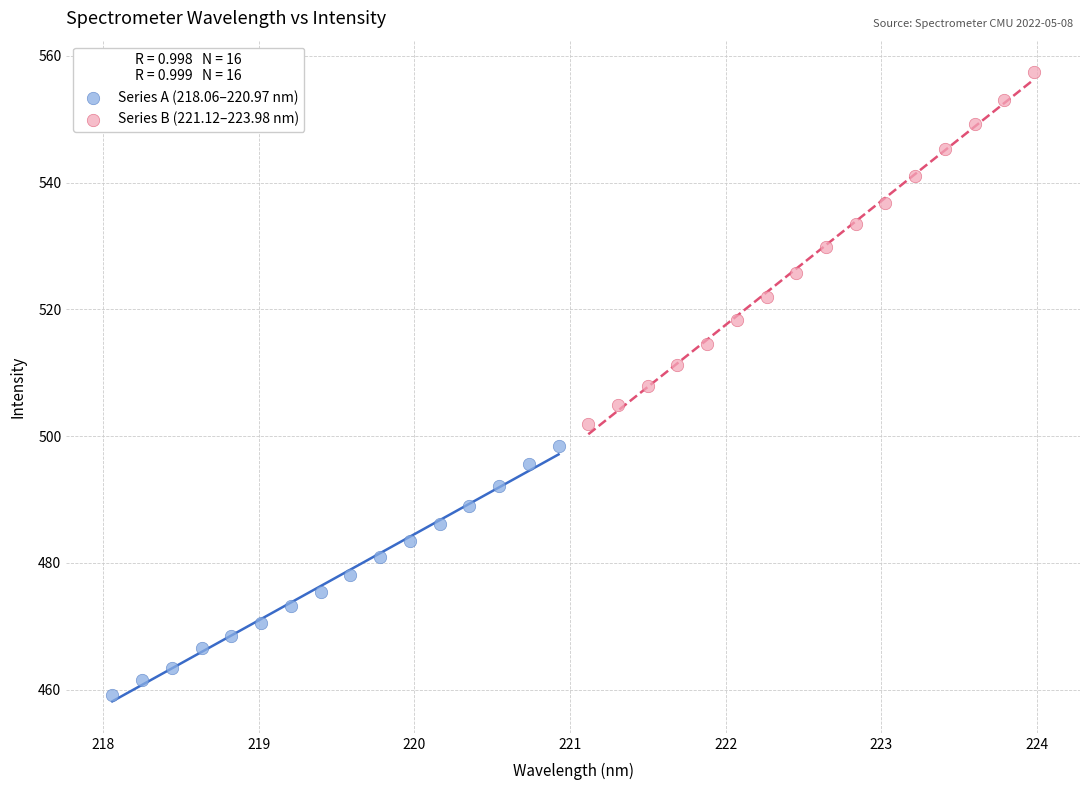

Which series contains the lowest Y value?

Series A (218.06–220.97 nm)